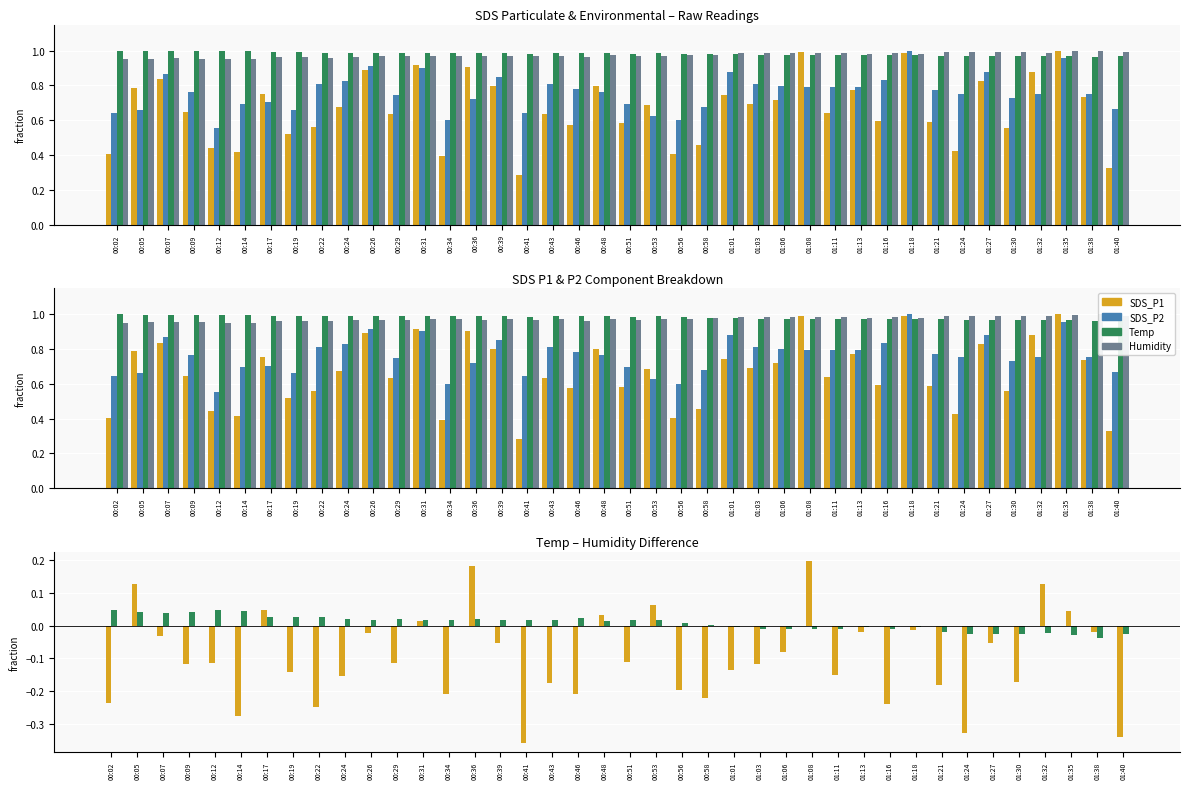

What is the total value across all series at 00:34?

2.8